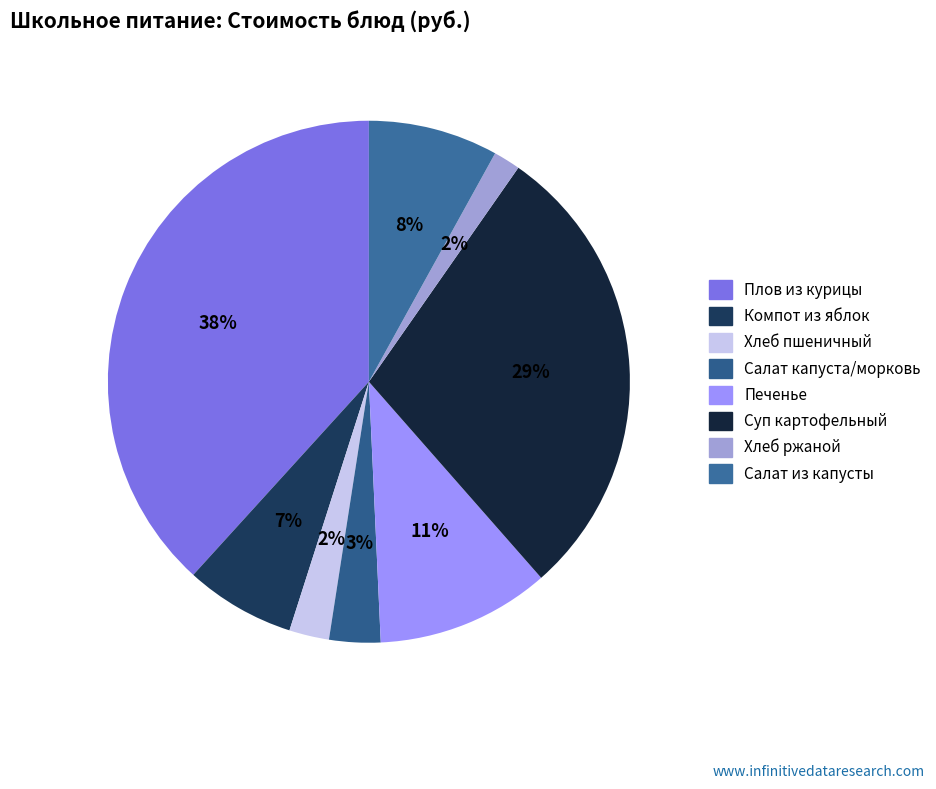

How many slices are in this pie chart?

8